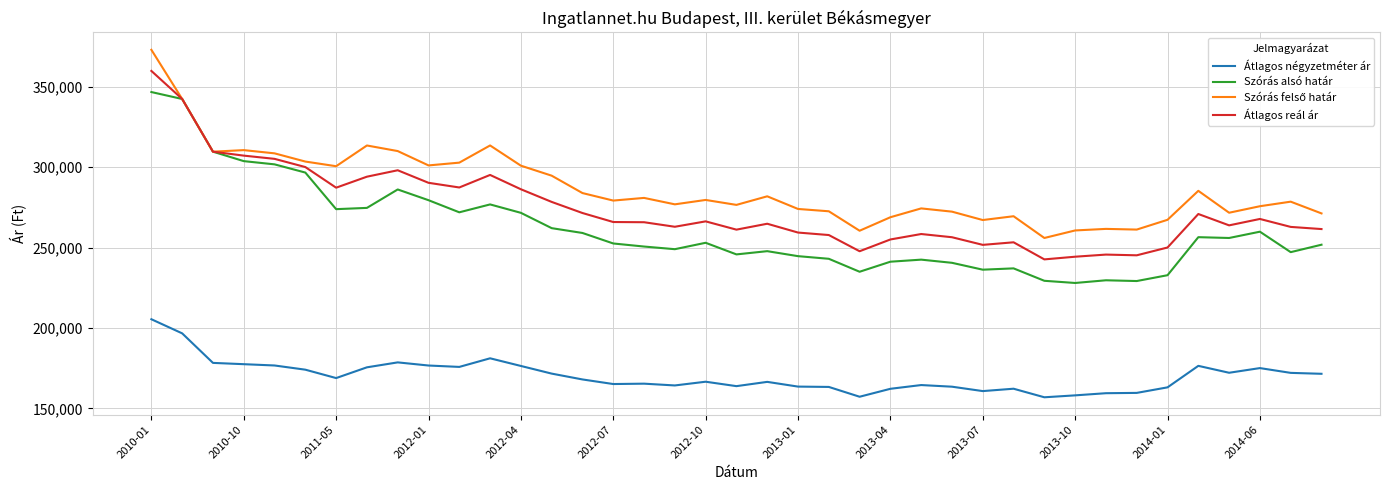

True or false: Átlagos négyzetméter ár and Szórás alsó határ cross at least once.

False